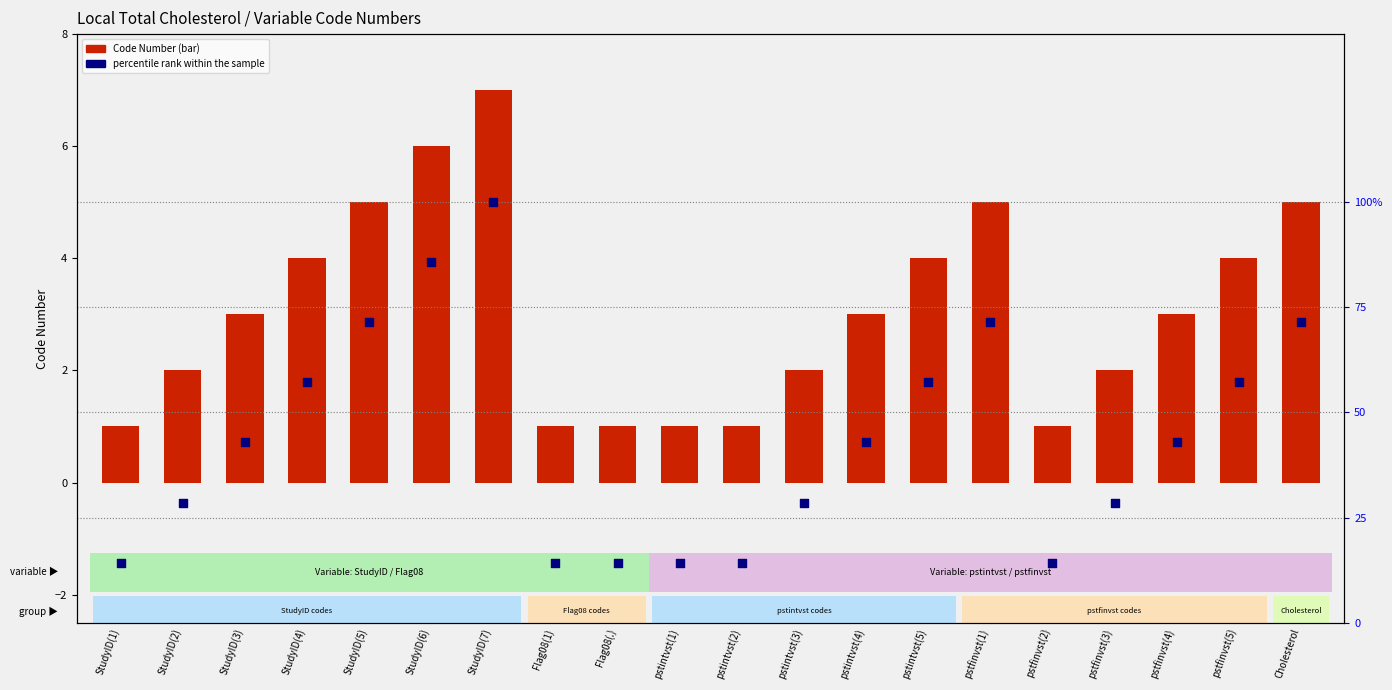

Which series has the largest Y range (max minus min)?

percentile rank within the sample